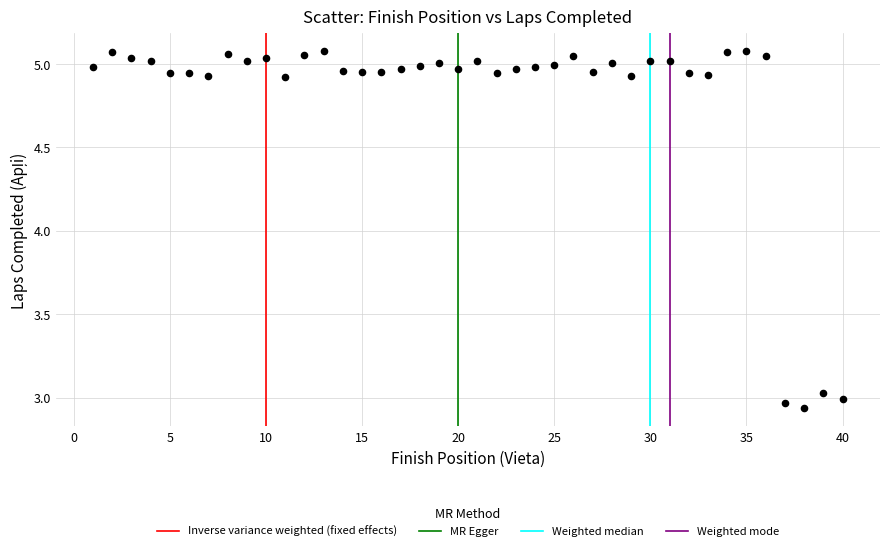

What is the range of Y values (max minus min)?

2.1